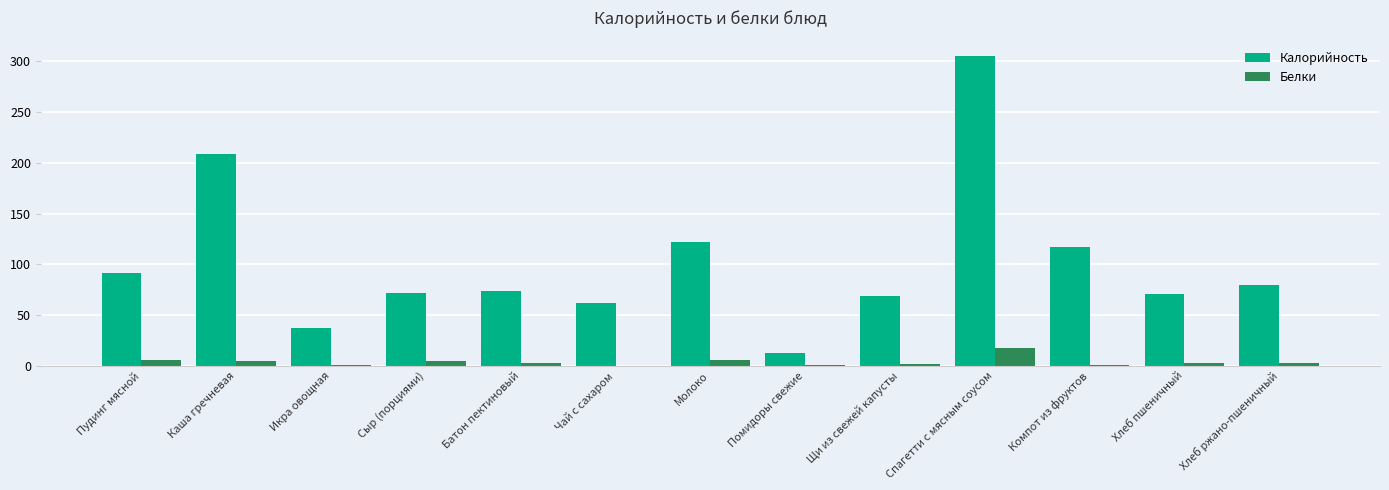

How many series are shown in this chart?

2